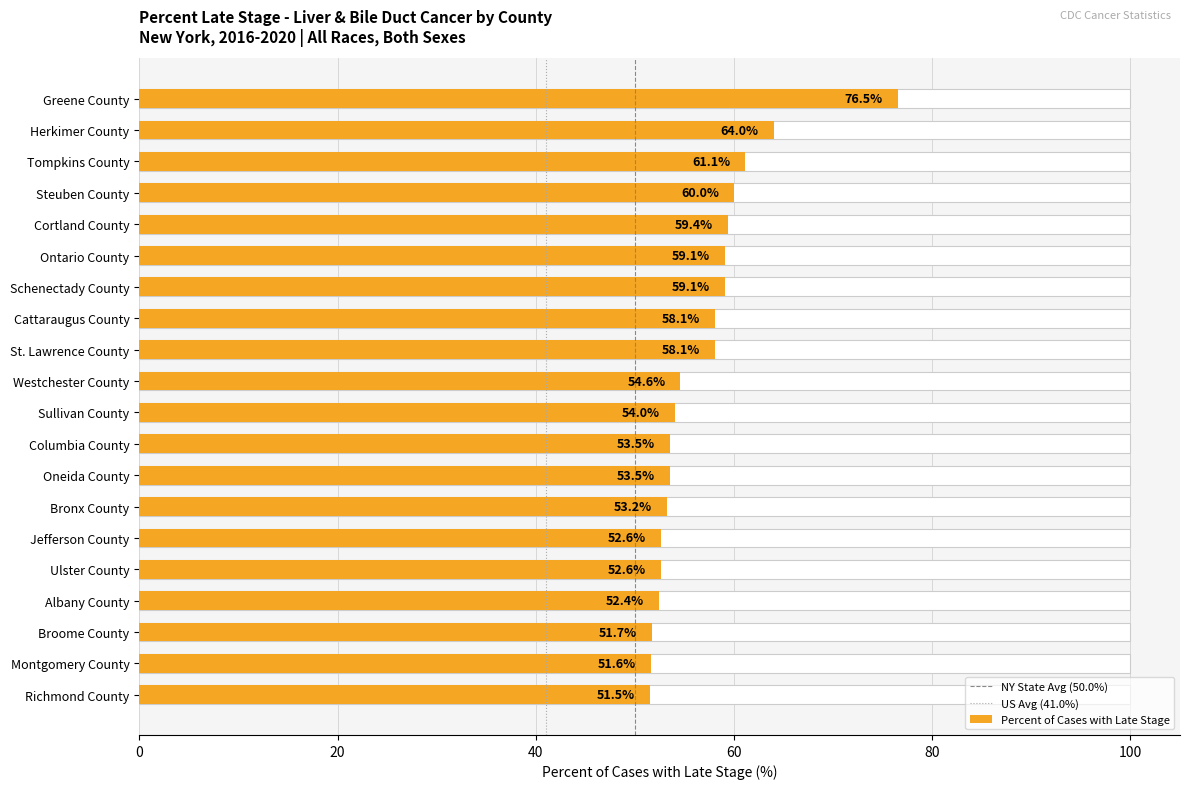

Rank the categories by value from lowest to highest.

Richmond County, Montgomery County, Broome County, Albany County, Jefferson County, Ulster County, Bronx County, Columbia County, Oneida County, Sullivan County, Westchester County, Cattaraugus County, St. Lawrence County, Ontario County, Schenectady County, Cortland County, Steuben County, Tompkins County, Herkimer County, Greene County